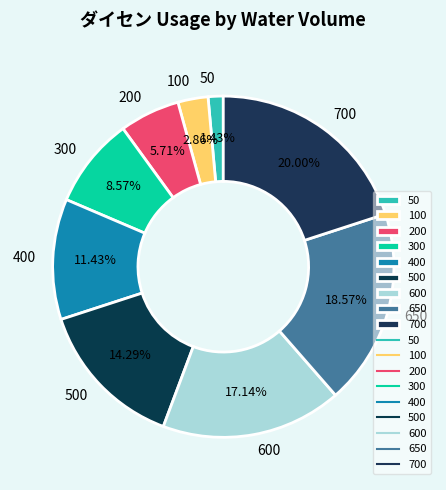

Does 600 account for over 50% of the chart?

No